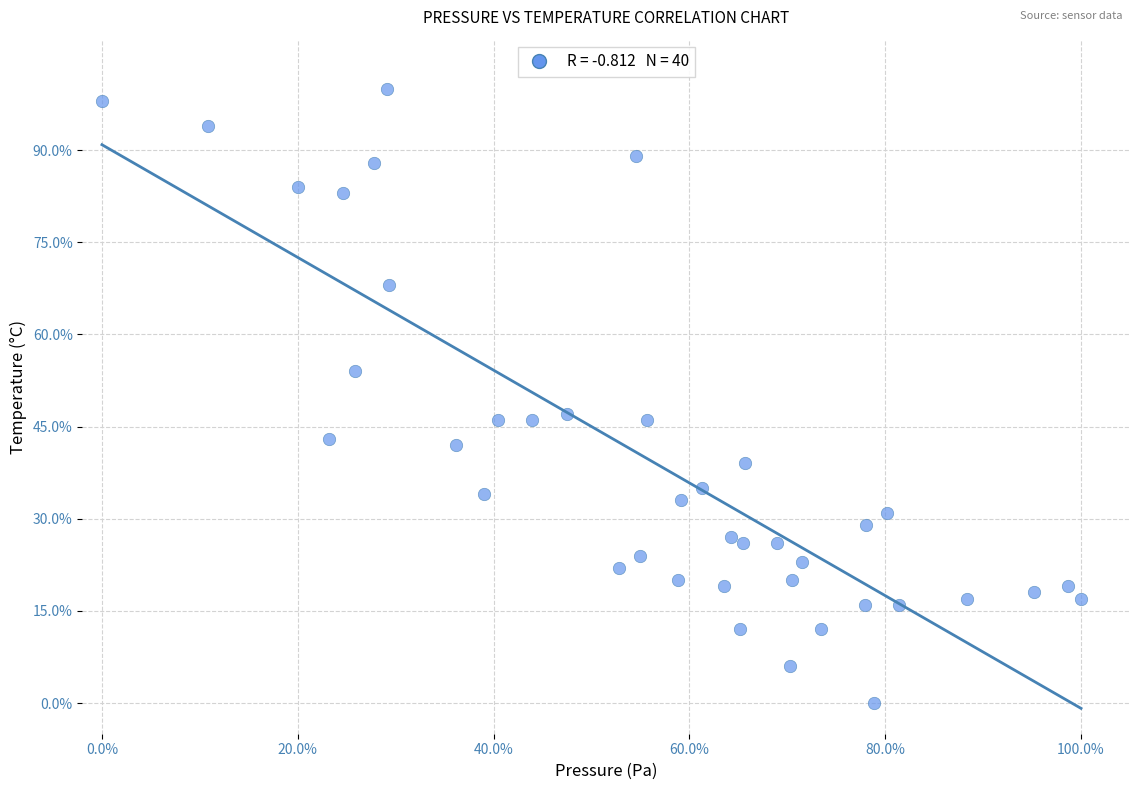

What is the range of Y values (max minus min)?

100.0